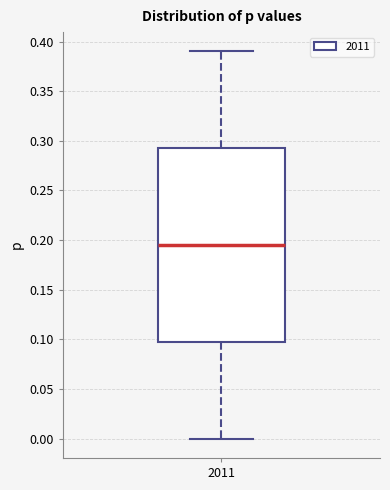

Where does the median line of the box at x = 2011 sit on the y-axis? The values are not printed on the chart, so give them approximately, as read against the axis.

0.195